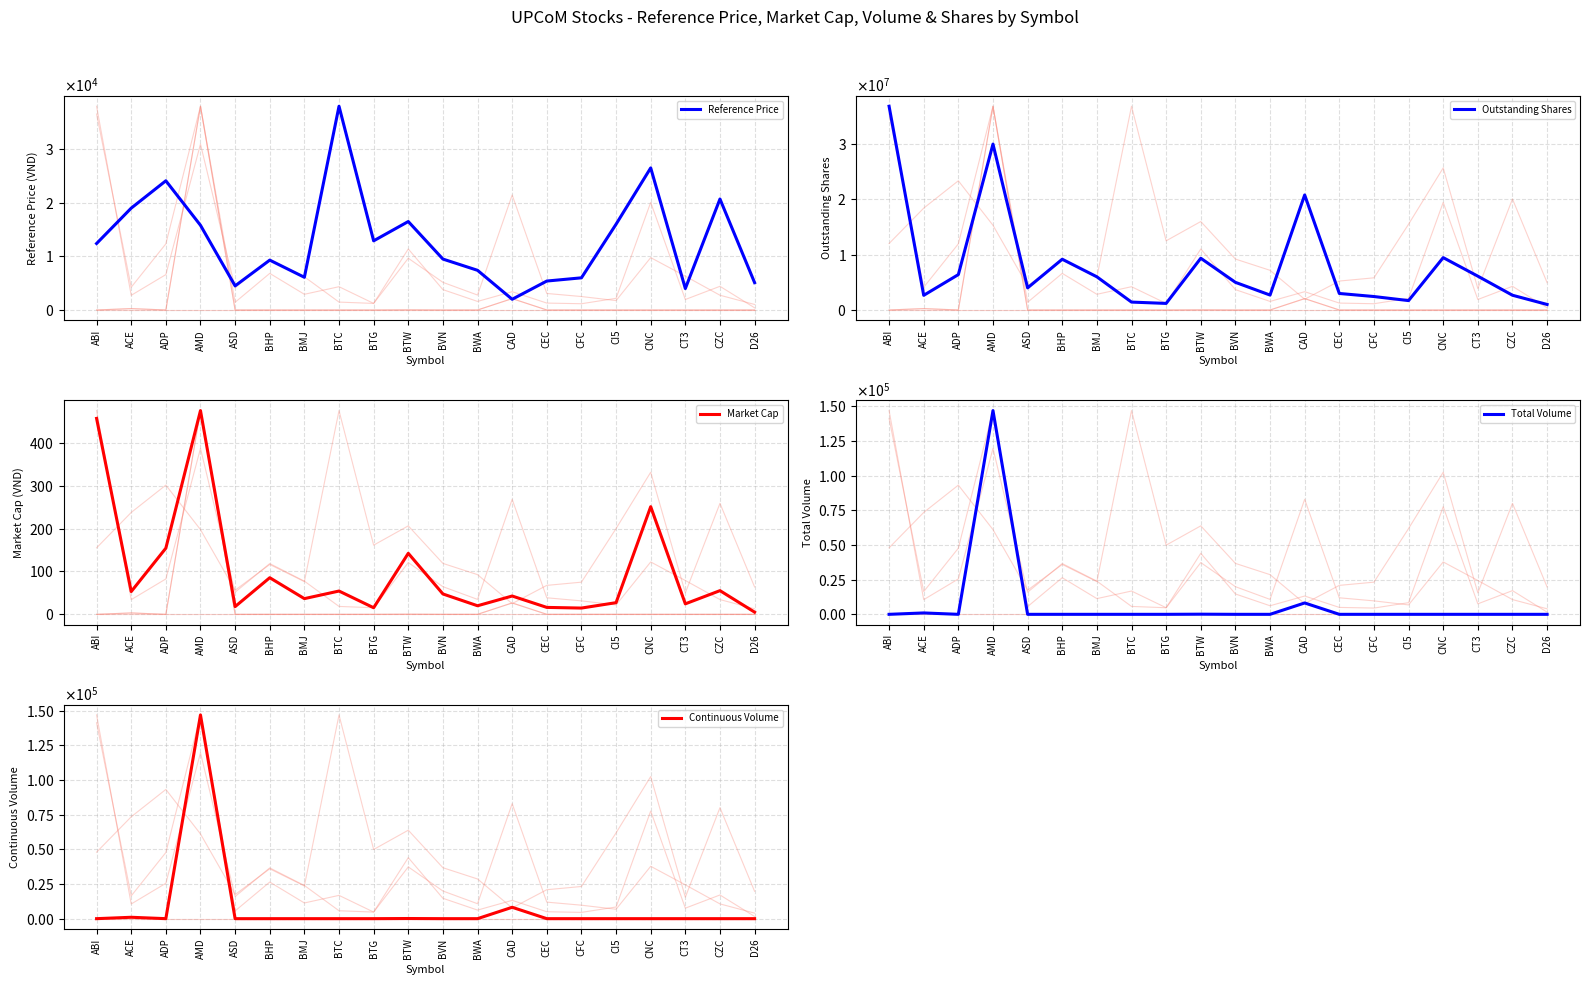

Reading left to right, transcribe all the data shown in this chart.

Reference Price: 12400.0	19000.0	24100.0	15800.0	4500.0	9300.0	6100.0	38000.0	12900.0	16500.0	9500.0	7400.0	2000.0	5400.0	6000.0	16000.0	26500.0	4000.0	20700.0	5100.0
Outstanding Shares: 36841800.0	2652910.0	6399999.0	30000000.0	4000000.0	9179290.0	6000000.0	1429103.0	1190000.0	9360000.0	5000000.0	2700000.0	20799927.0	2988518.0	2434280.0	1700000.0	9470357.0	6116899.0	2667900.0	1000000.0
Market Cap: 456.8	53.1	154.2	475.1	18.0	85.4	36.6	54.3	15.4	142.3	47.5	20.0	42.7	16.1	14.6	27.2	251.0	24.5	55.2	5.1
Total Volume: 0.0	1000.0	0.0	146900.0	0.0	0.0	0.0	0.0	0.0	100.0	0.0	0.0	8200.0	0.0	0.0	0.0	0.0	0.0	0.0	0.0
Continuous Volume: 0.0	1000.0	0.0	146900.0	0.0	0.0	0.0	0.0	0.0	100.0	0.0	0.0	8200.0	0.0	0.0	0.0	0.0	0.0	0.0	0.0